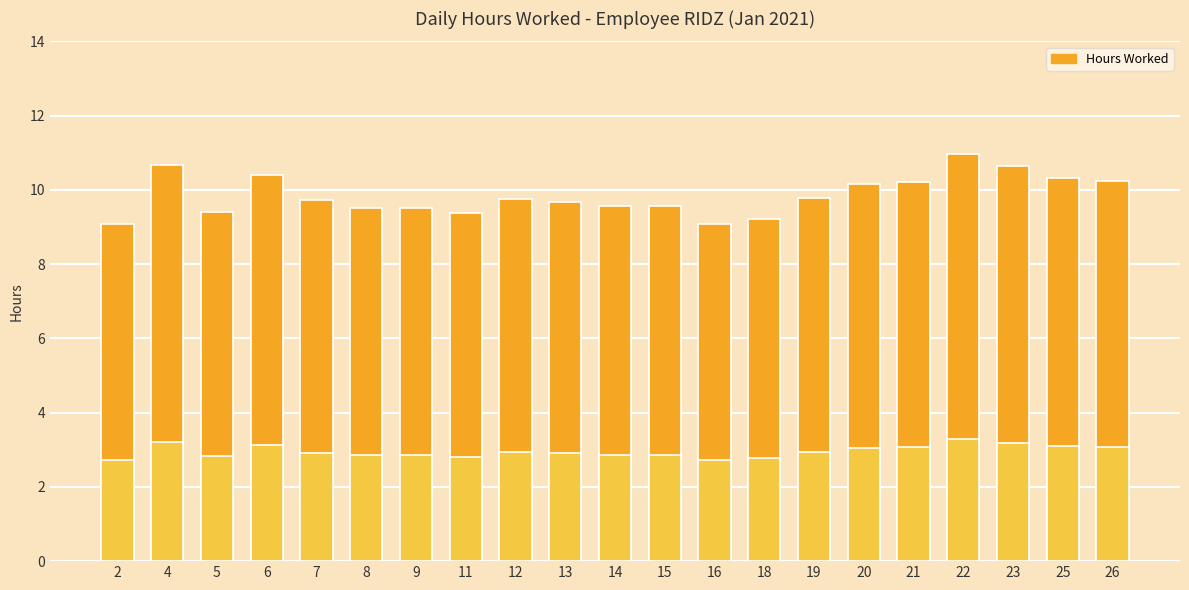

Which label corresponds to the smallest value in the chart?

2